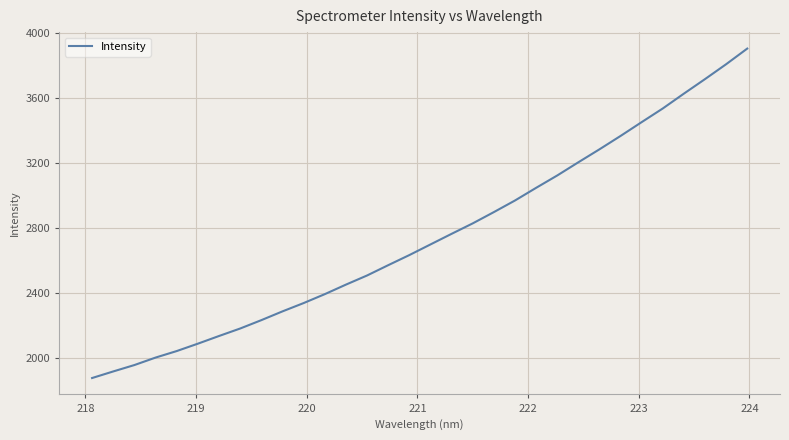

What is the minimum value shown in the chart?

1875.8